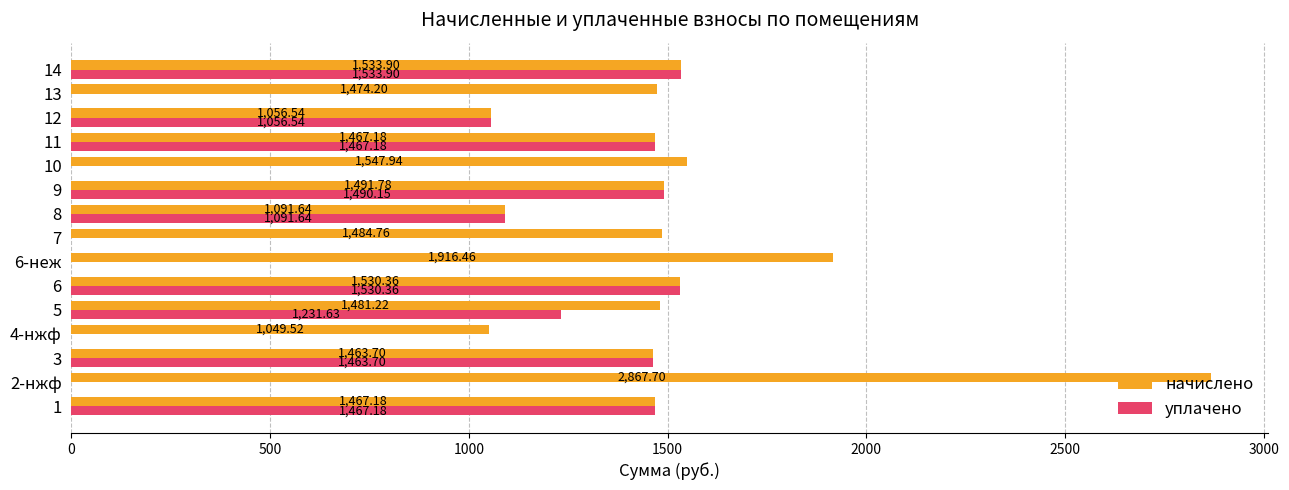

Between 5 and 7, which series saw the biggest shift?

уплачено